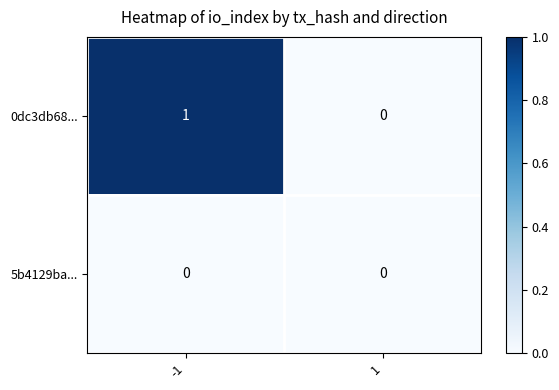

The value of 0dc3db68... at 1 is 0. True or false?

True